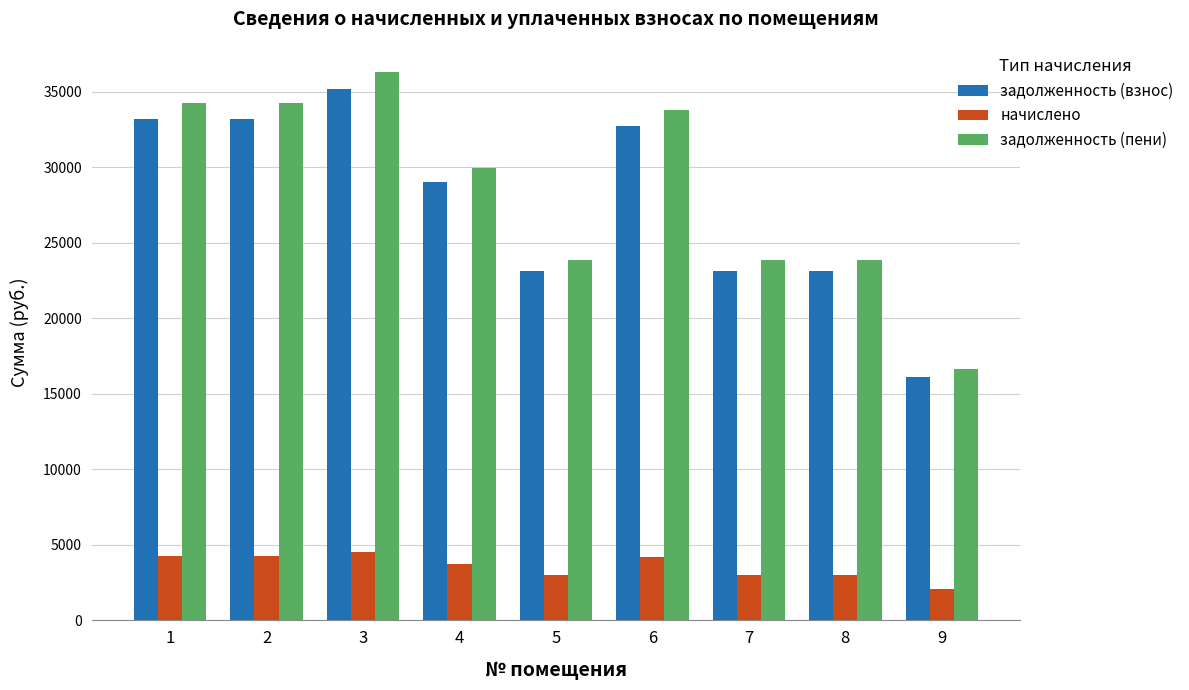

What is the total value across all series at 3?

76058.0